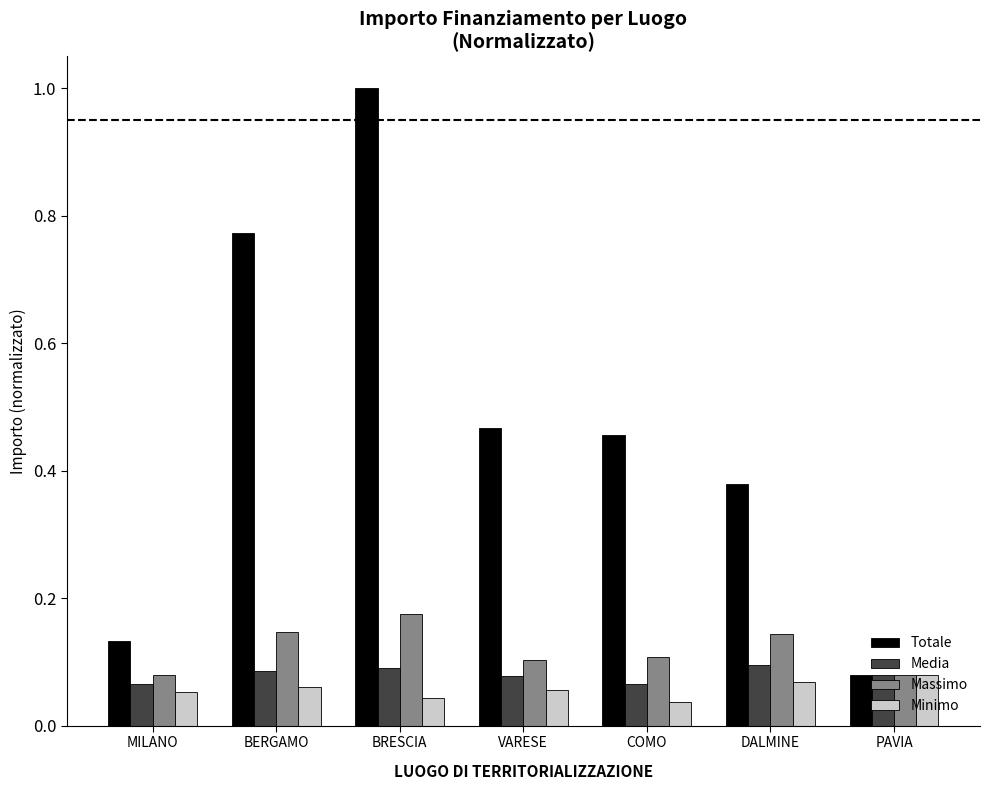

Is it true that Media equals 0.1 at VARESE?

True